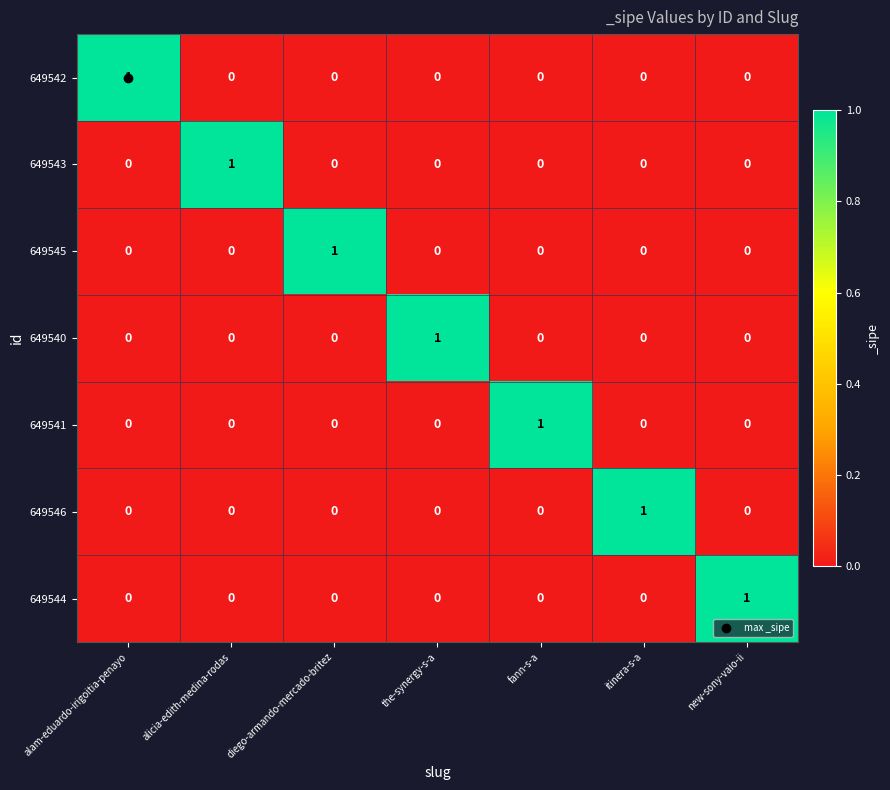

What is the greatest value displayed?

1